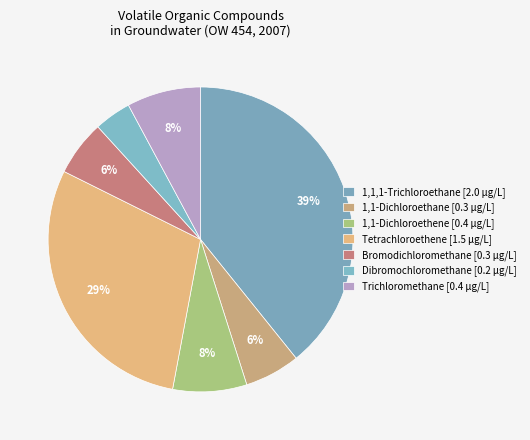

To the nearest percent, what is the difference between the 1,1-Dichloroethane and Trichloromethane slice percentages?

2%